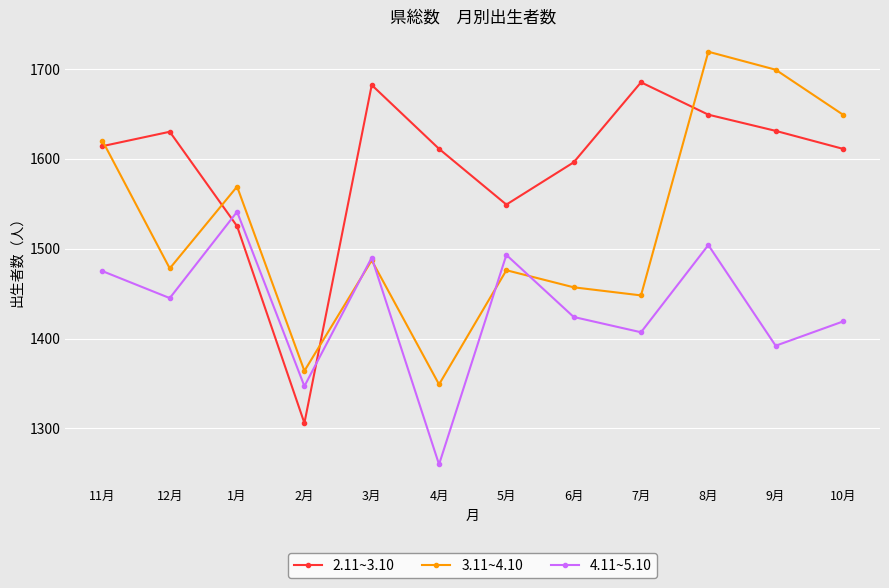

Rank the series by their maximum value, from lowest to highest.

4.11~5.10, 2.11~3.10, 3.11~4.10